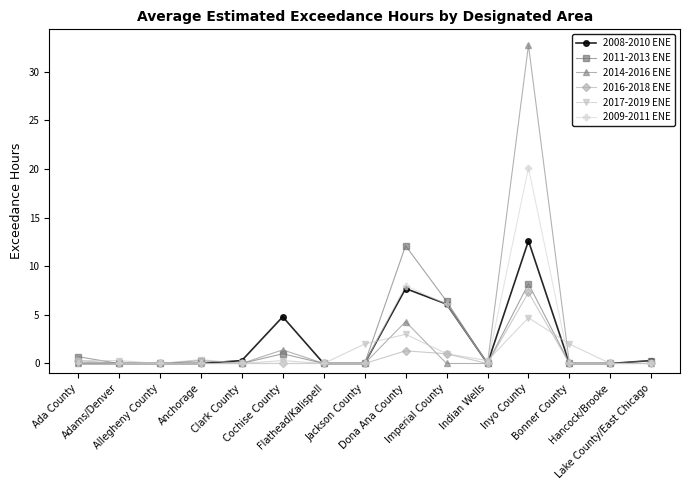

True or false: 2017-2019 ENE has a value of 0.0 at Hancock/Brooke.

True